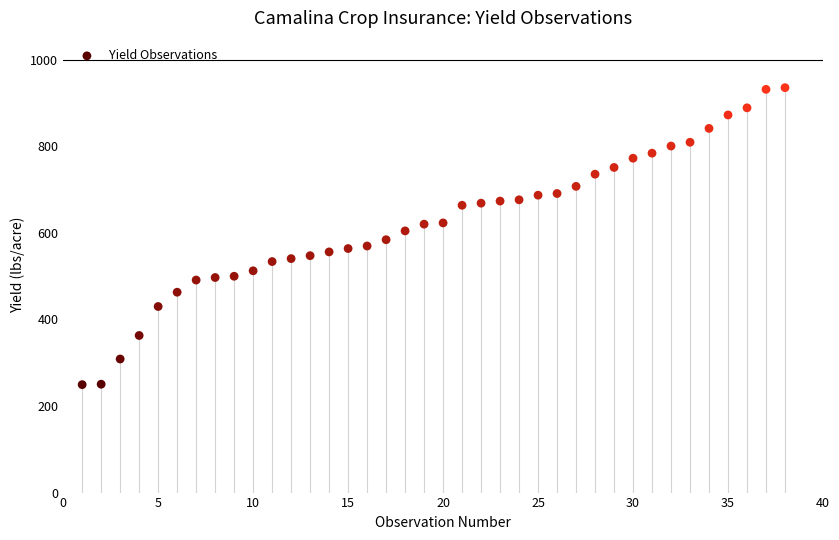

What is the range of X values (max minus min)?

37.0